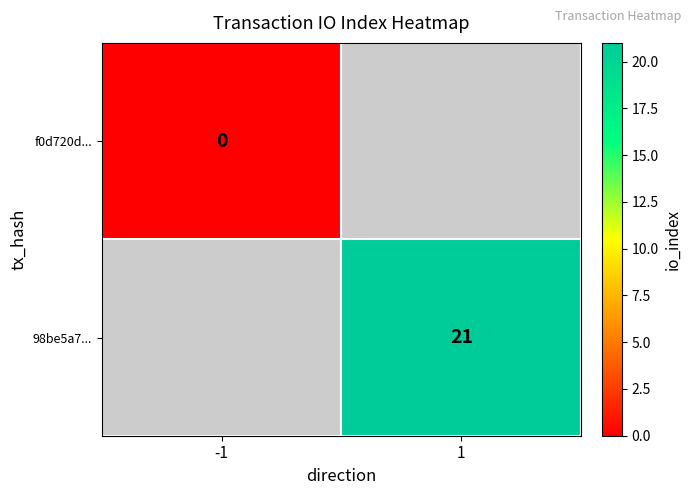

How many series are shown in this chart?

2